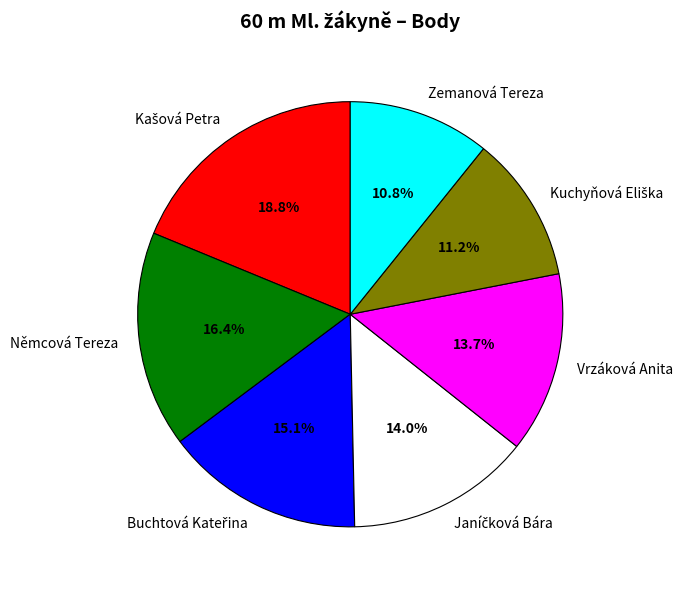

Does Němcová Tereza represent more than half of the total?

No